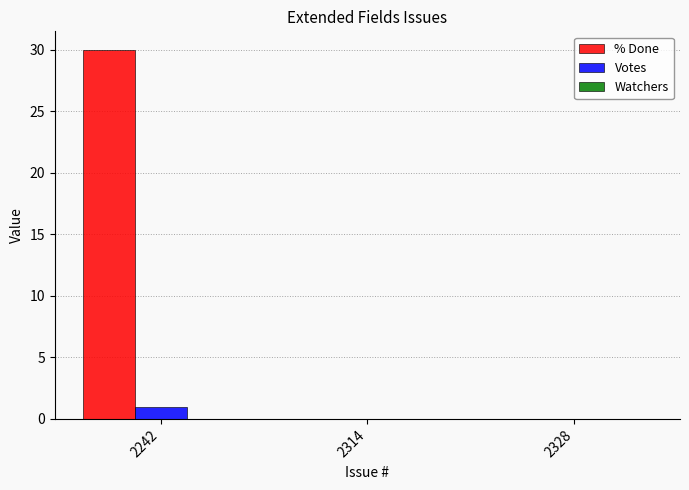

Are the bars grouped side by side (vs. stacked)?

Yes